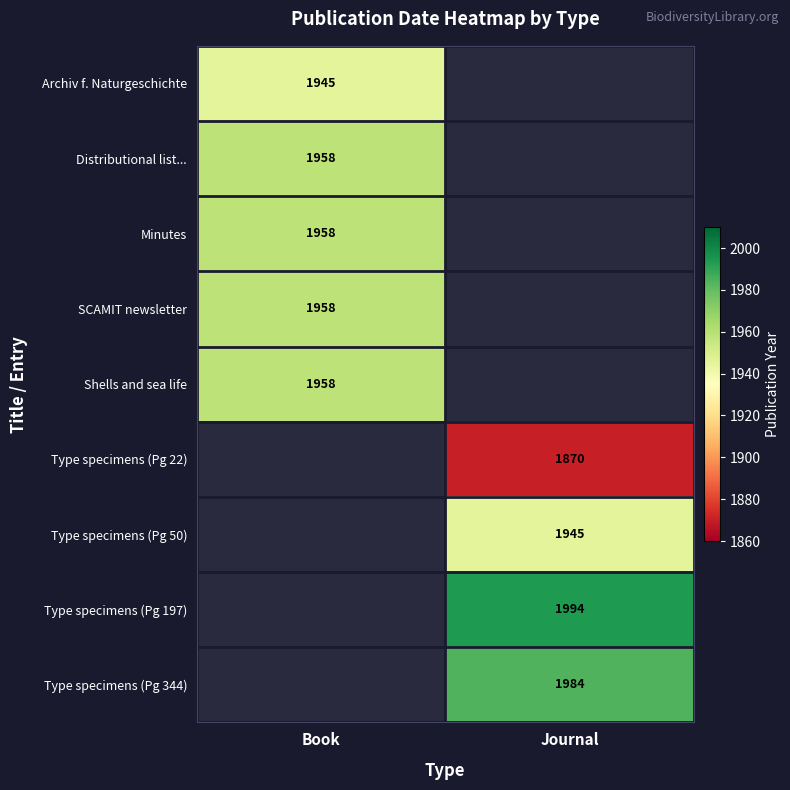

Is it true that Type specimens (Pg 197) equals 1220 at Journal?

False